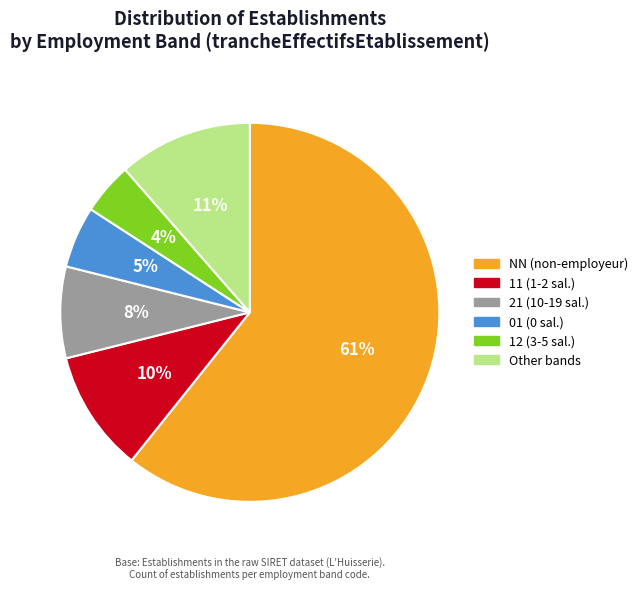

Do NN (non-employeur) and 01 (0 sal.) together represent more than half of the pie?

Yes